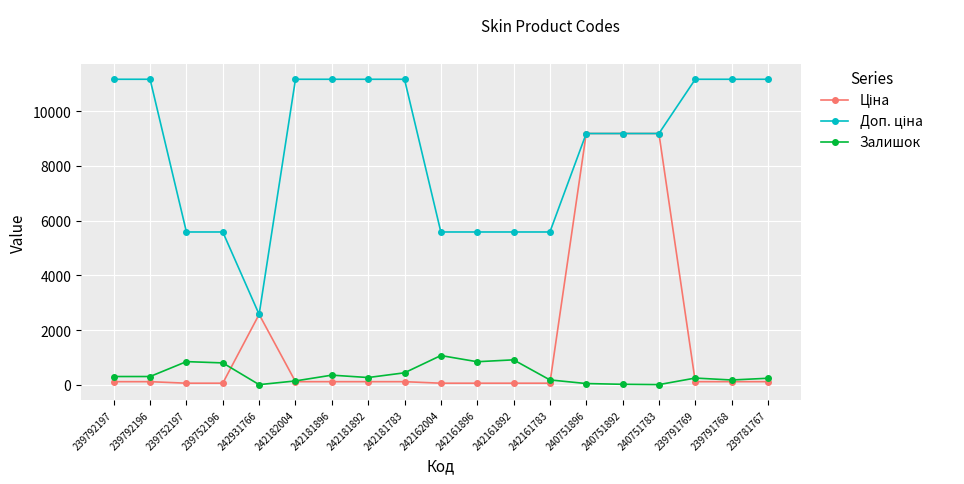

True or false: Залишок has a value of 4.0 at 240751783.

True